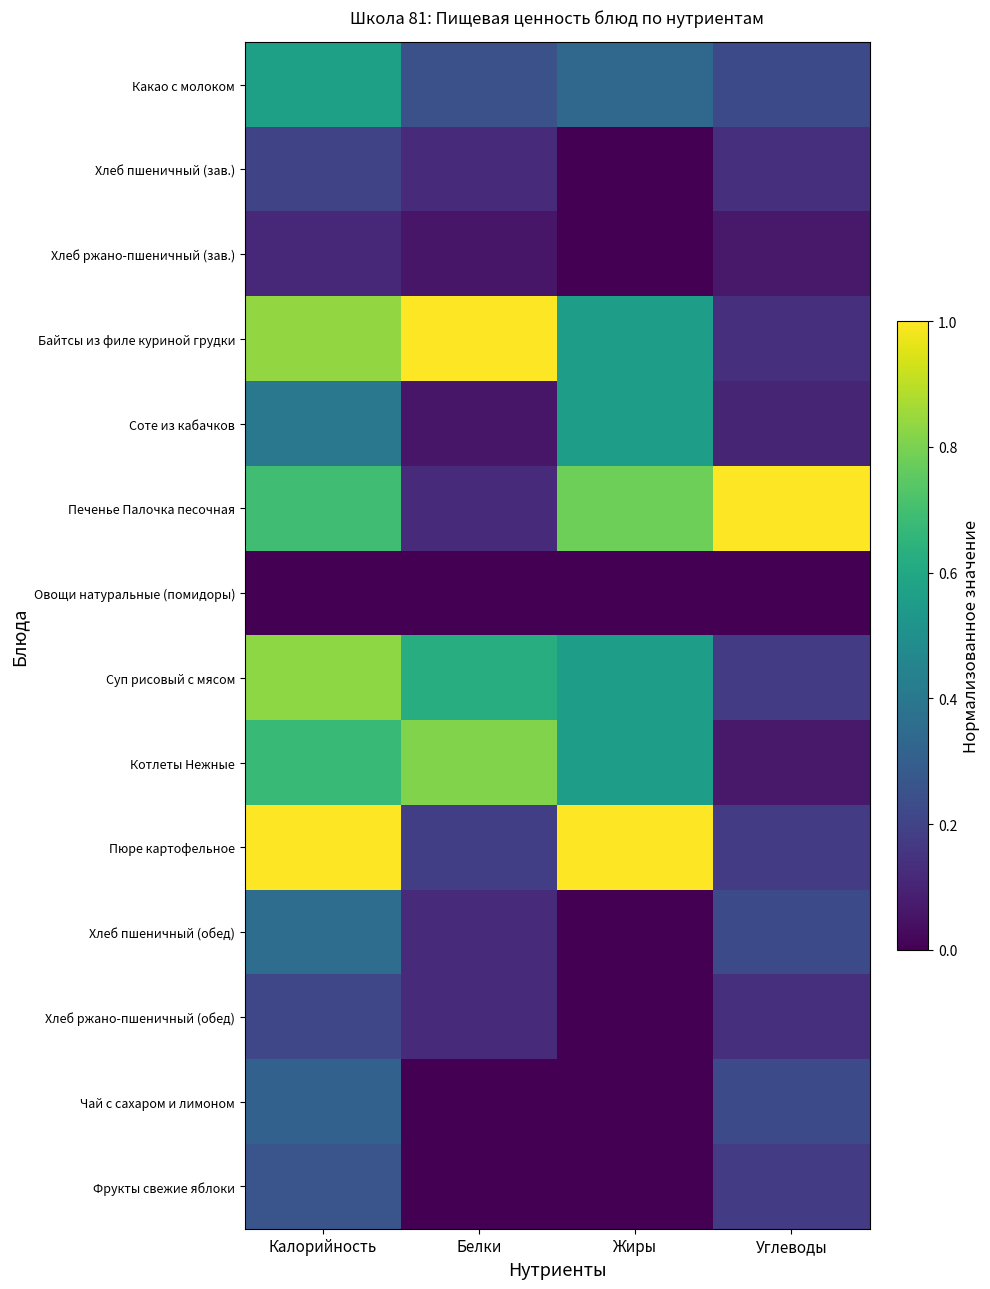

Which label corresponds to the smallest value in the chart?

Жиры